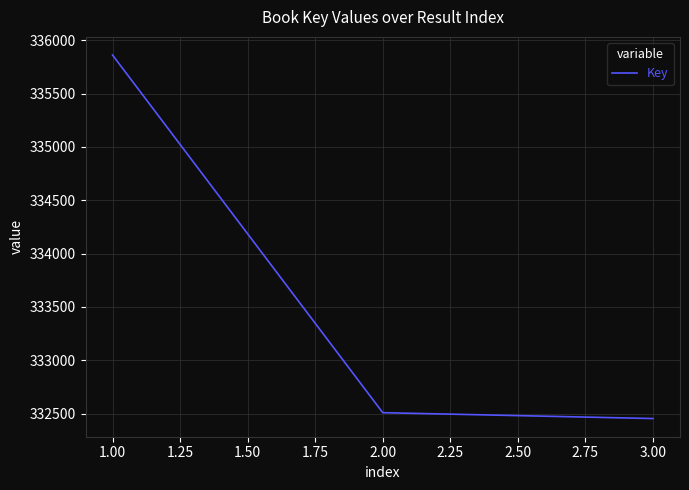

What is the sum of the values at 3.00 and 1.00?

668314